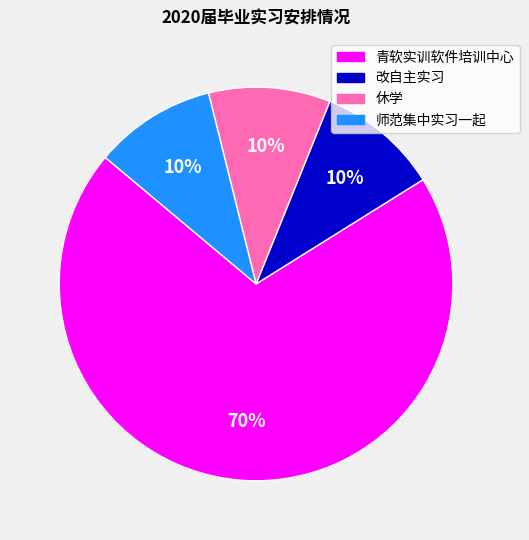

True or false: 改自主实习 accounts for 3% of the total.

False